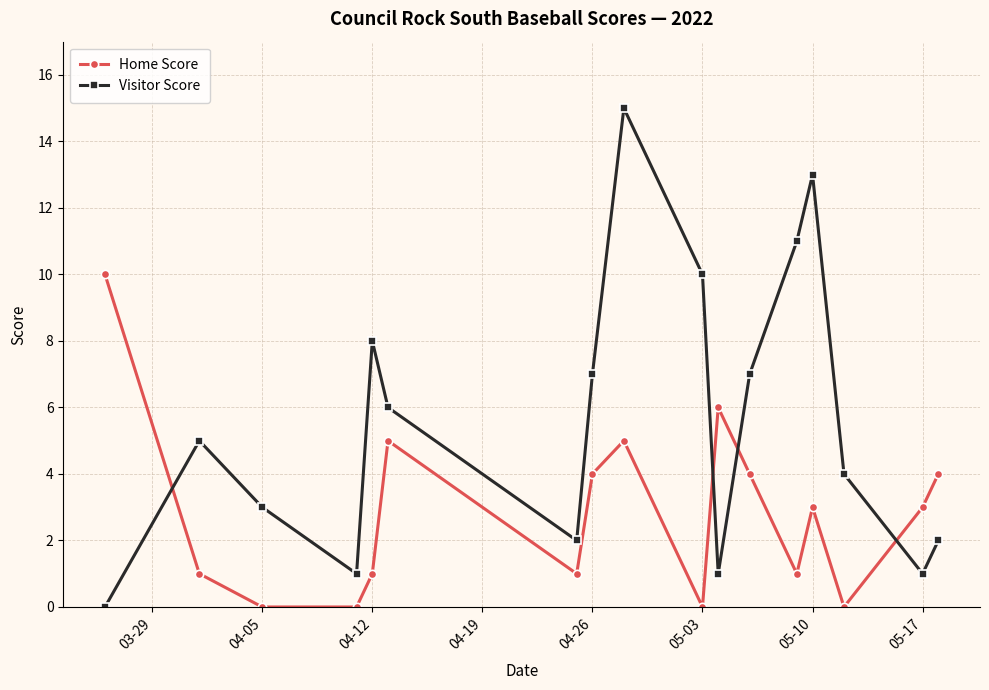

Reading left to right, list all the values displayed in this chart.

Home Score: 10	1	0	0	1	5	1	4	5	0	6	4	1	3	0	3	4
Visitor Score: 0	5	3	1	8	6	2	7	15	10	1	7	11	13	4	1	2